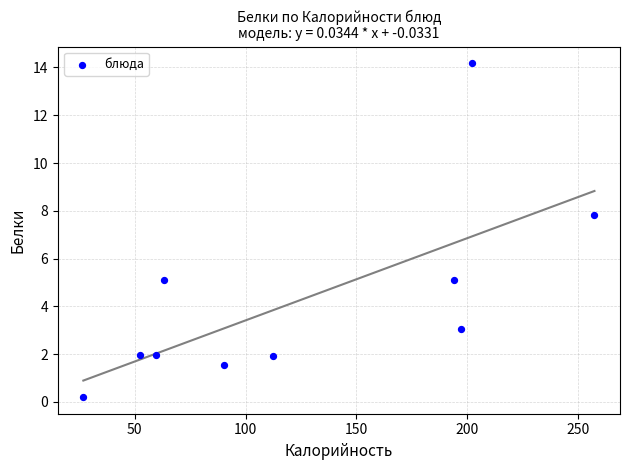

What Y value in the scatter plot is closest to 7?

7.8